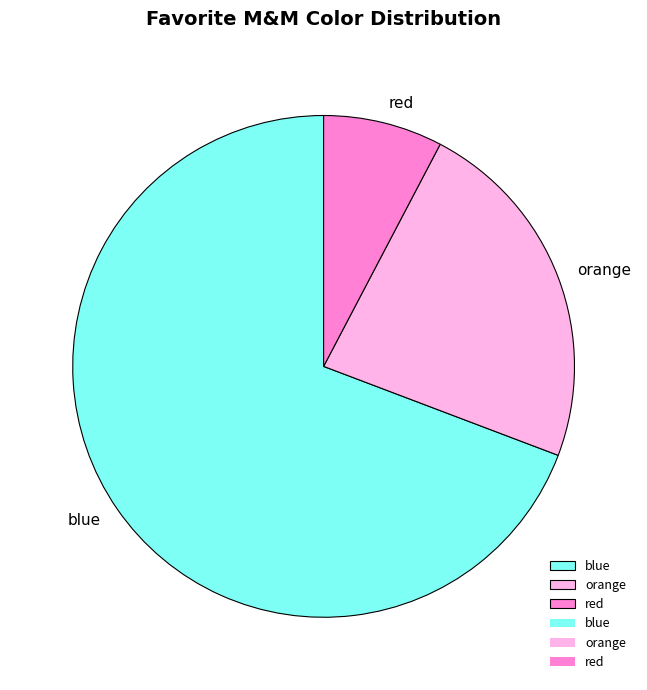

Count the number of slices in the pie.

3